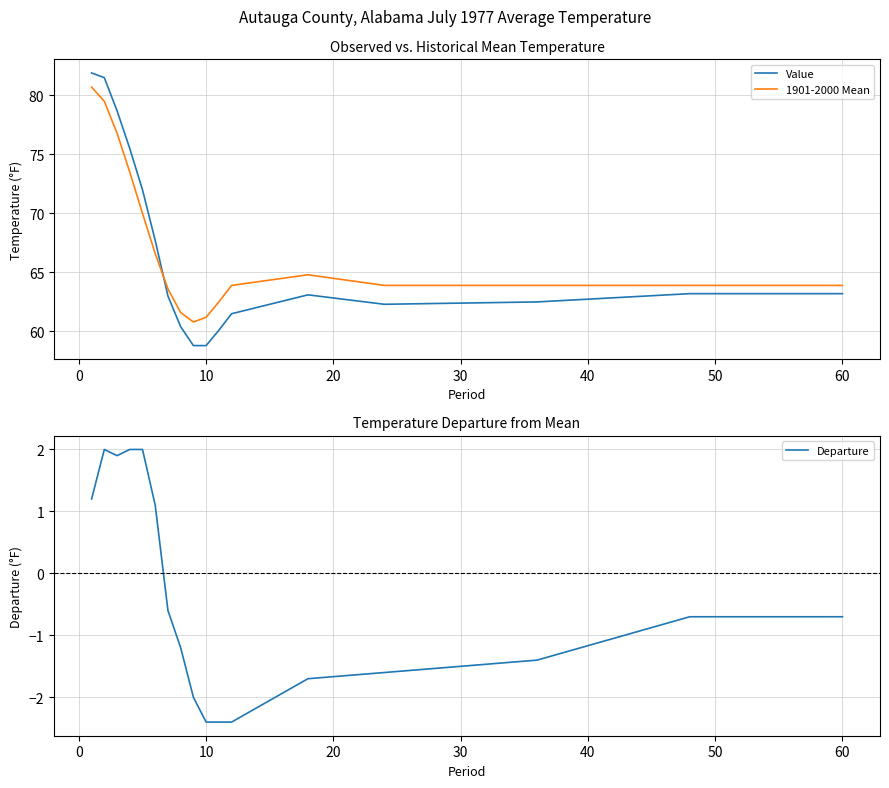

True or false: Departure and Value cross at least once.

False